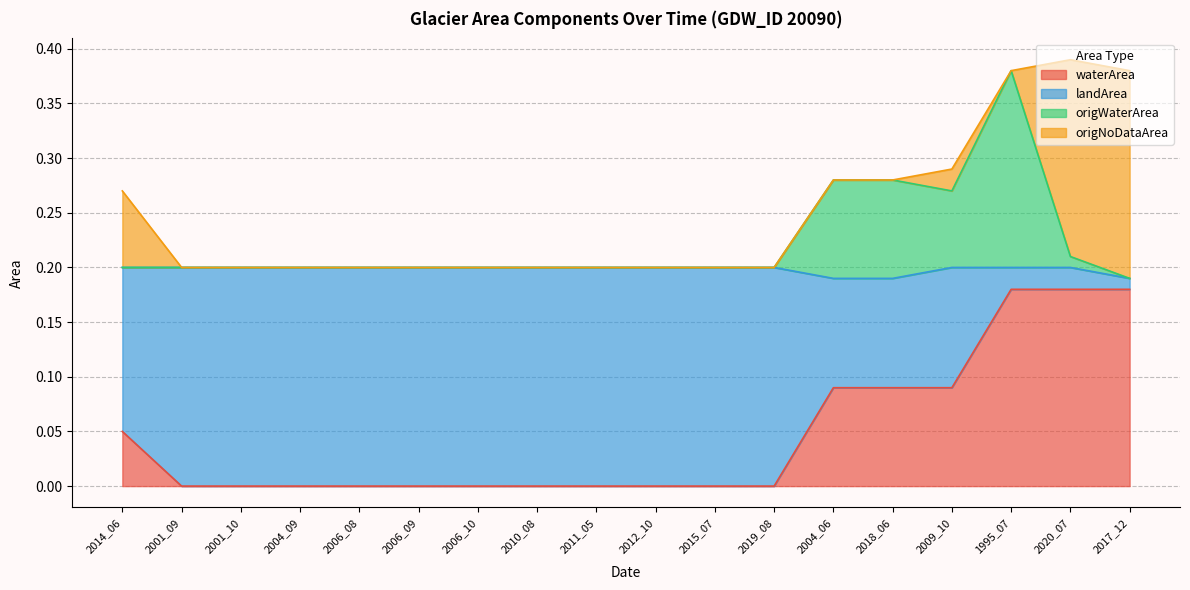

What is the maximum value for waterArea?

0.2